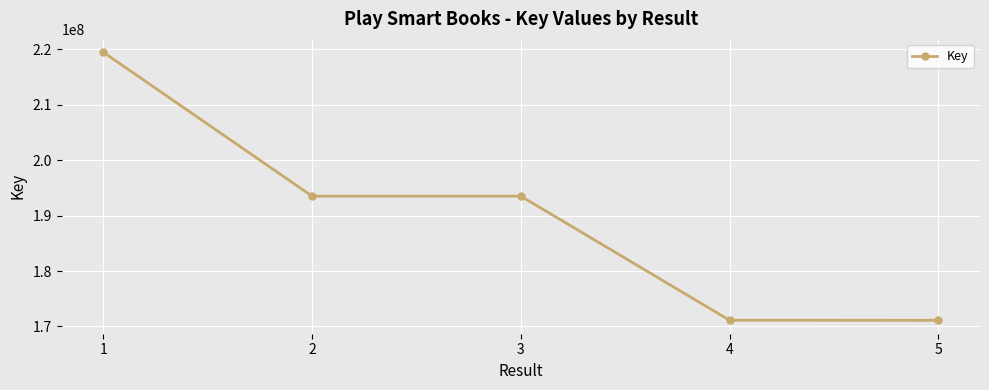

What is the average value?

189737578